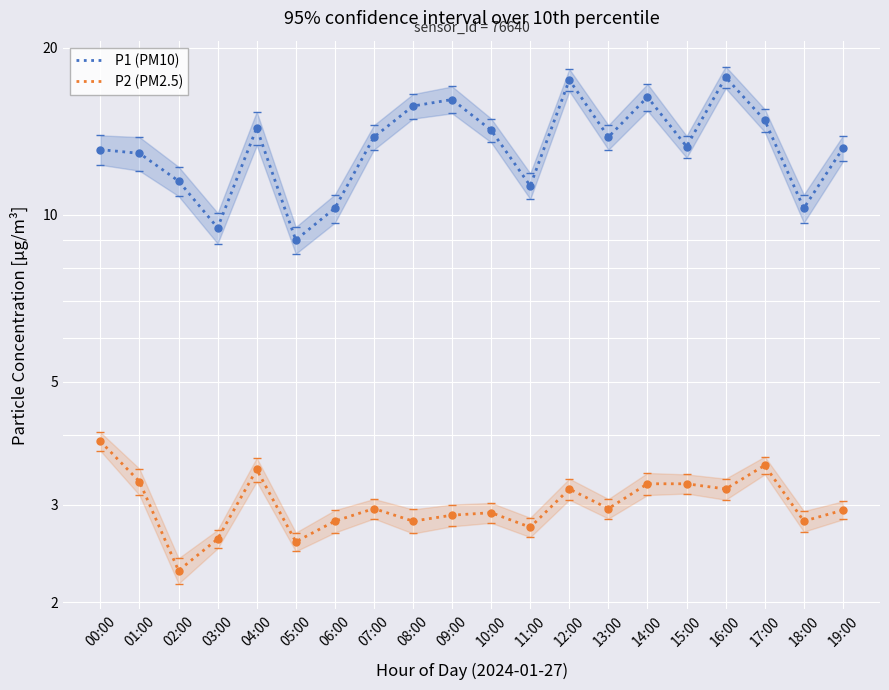

Between 12:00 and 17:00, which series saw the biggest shift?

P1 (PM10)